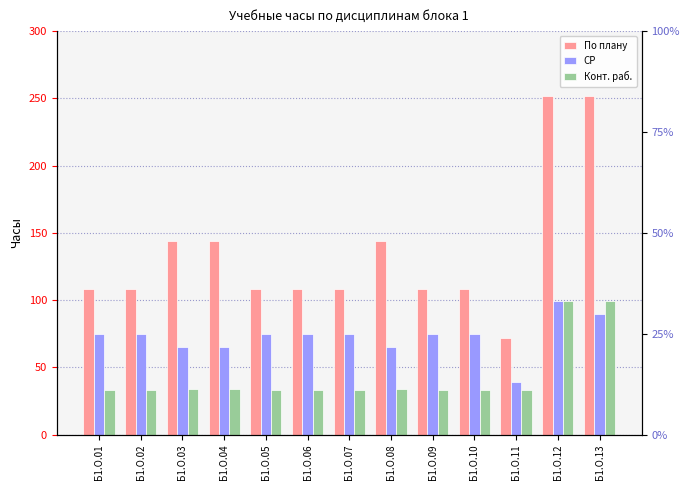

How many values in the По плану series are below 108?

1